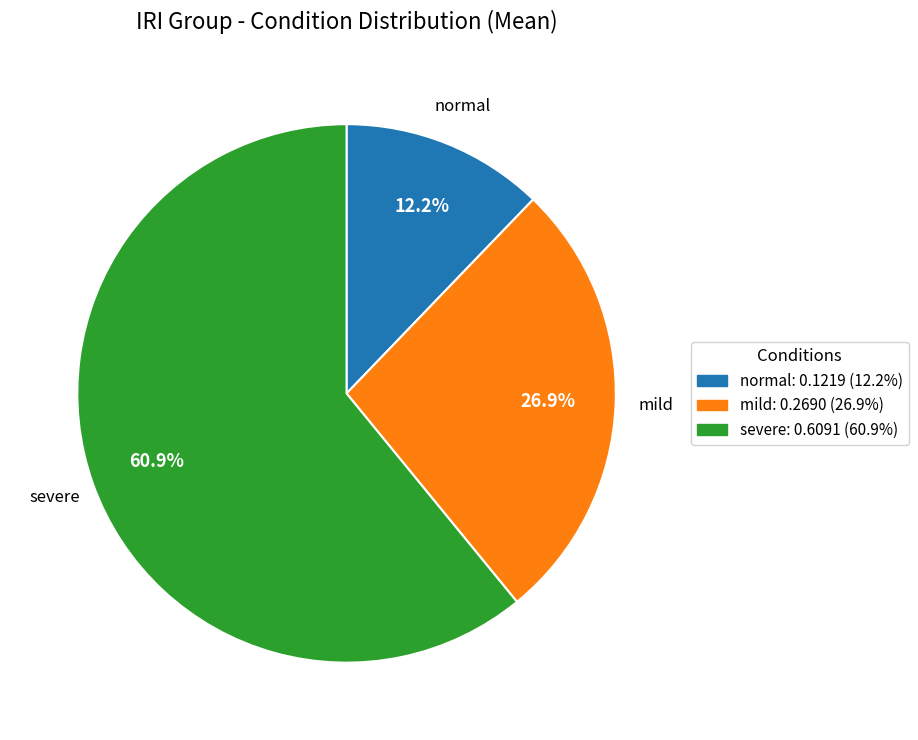

Is there a majority slice in this chart?

Yes